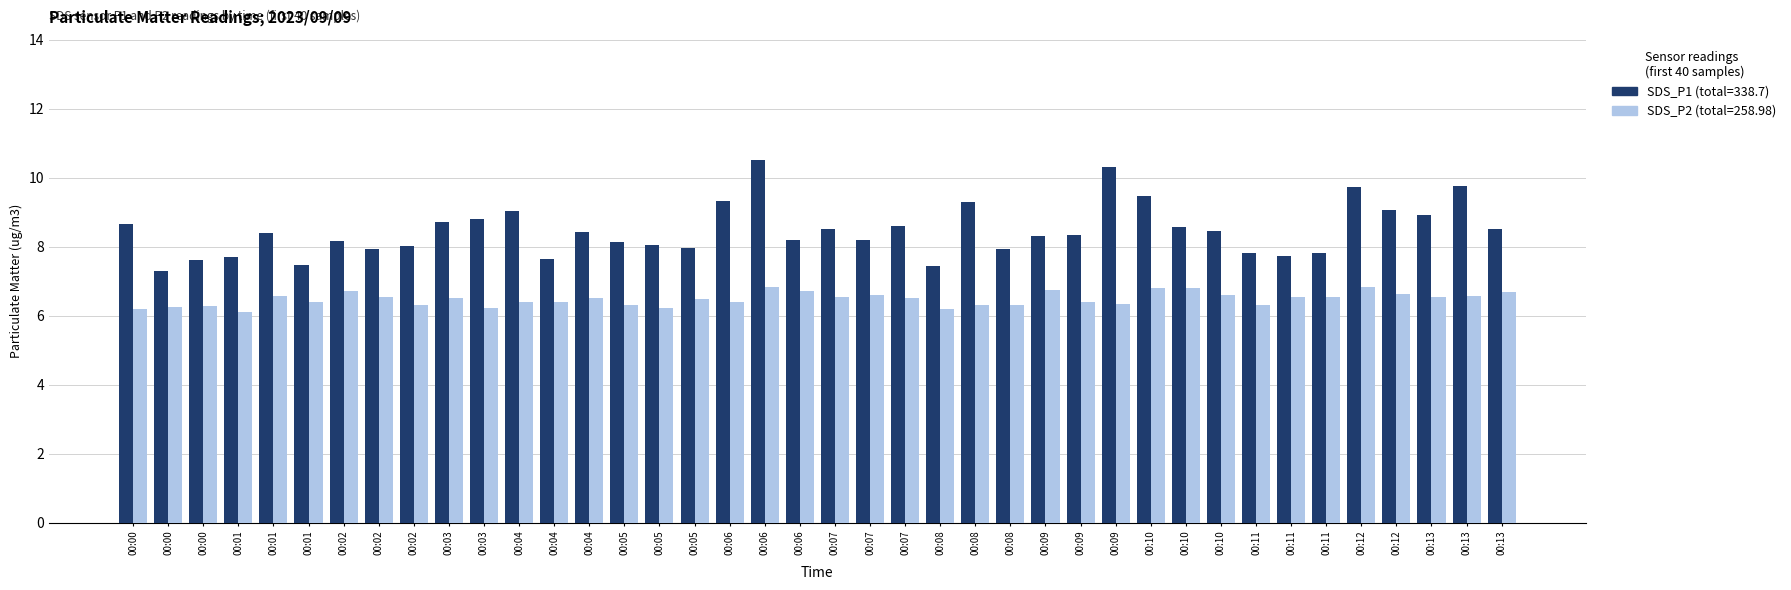

Does the chart contain stacked bars?

No